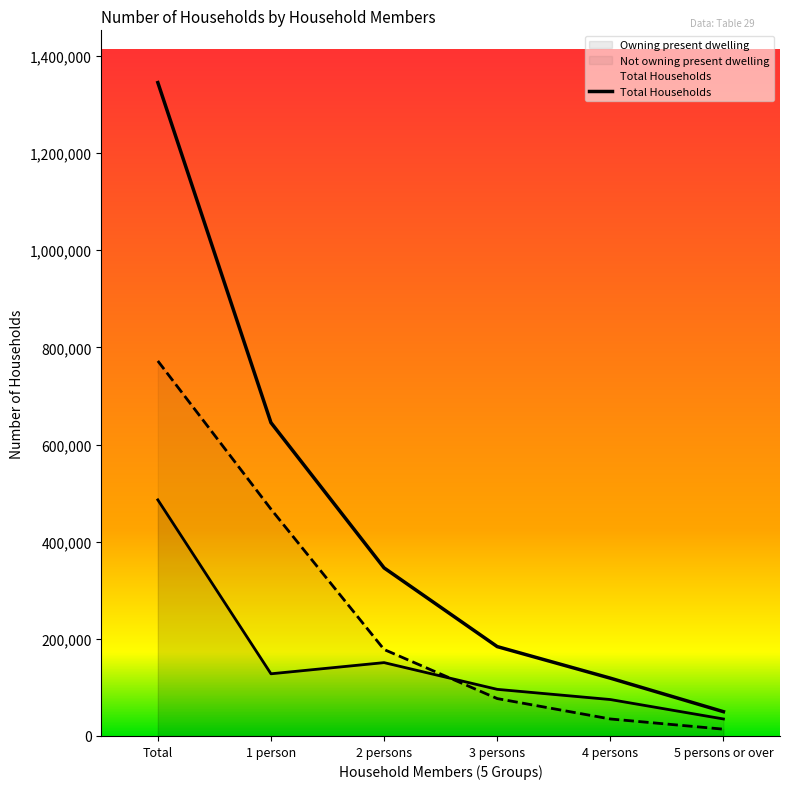

Which category has the highest value across all series?

Total